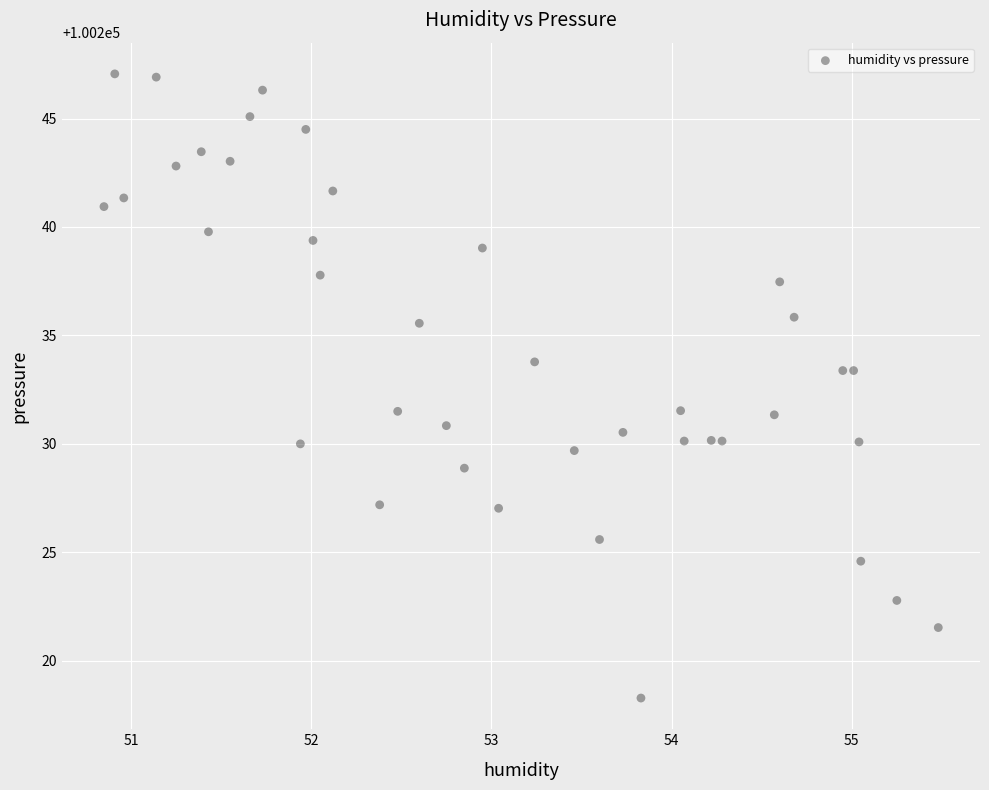

What is the range of X values (max minus min)?

4.6